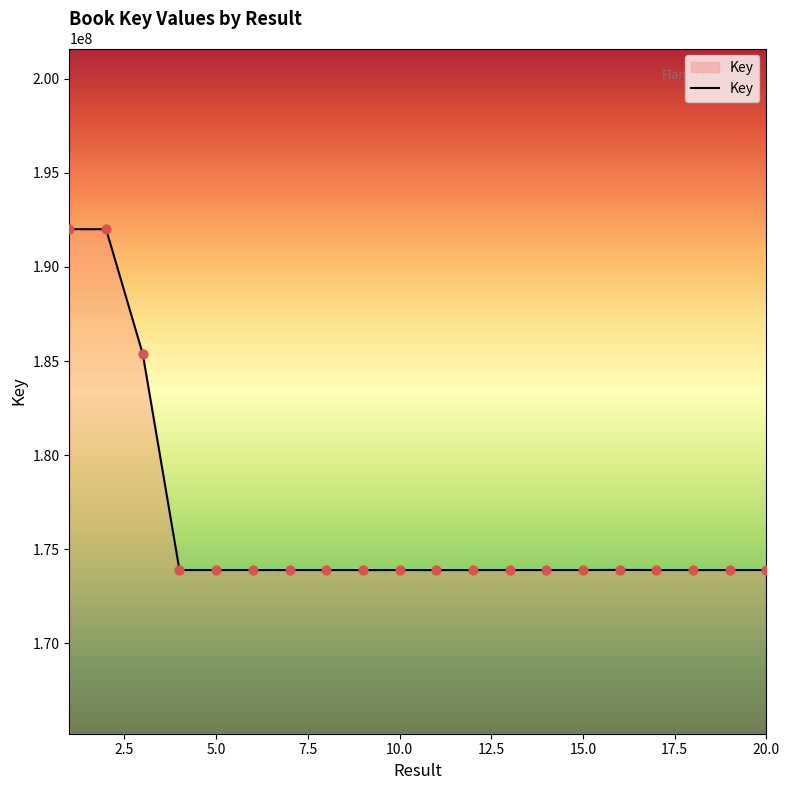

What is the difference between the maximum and minimum values?

18110540